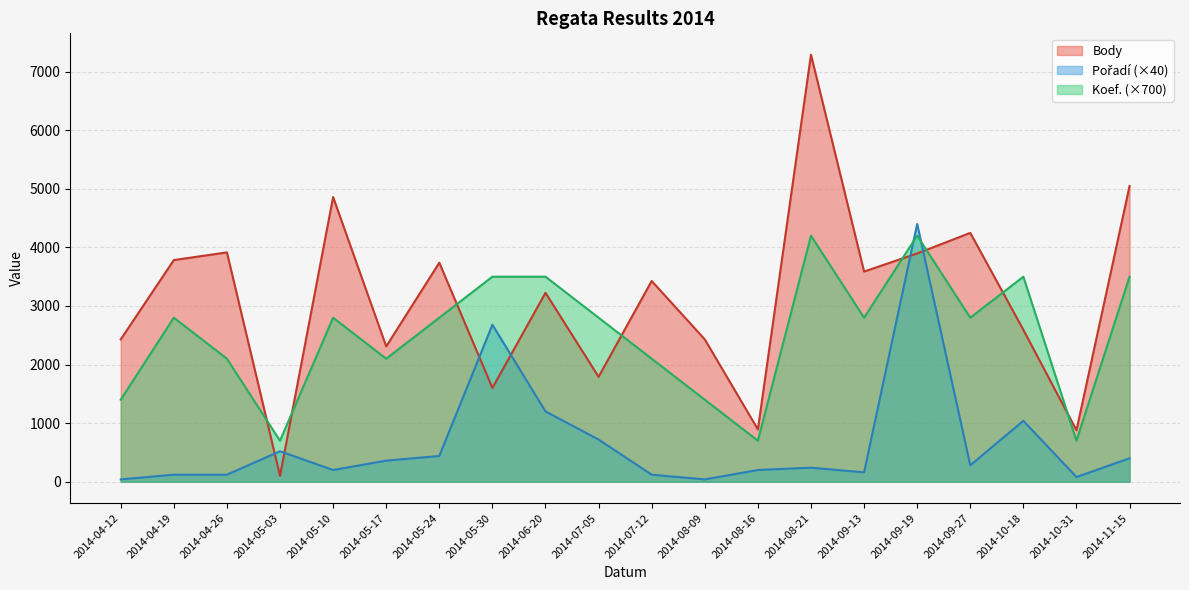

How many interior local valleys does the Body series have?

7